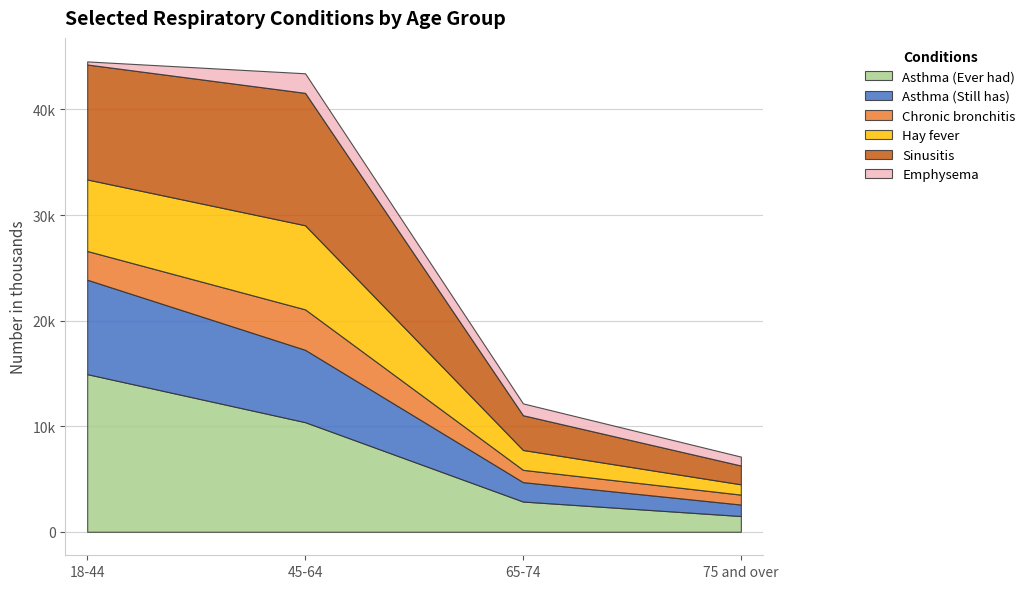

Where is Asthma (Ever had) nearest to the value 8209?

45-64